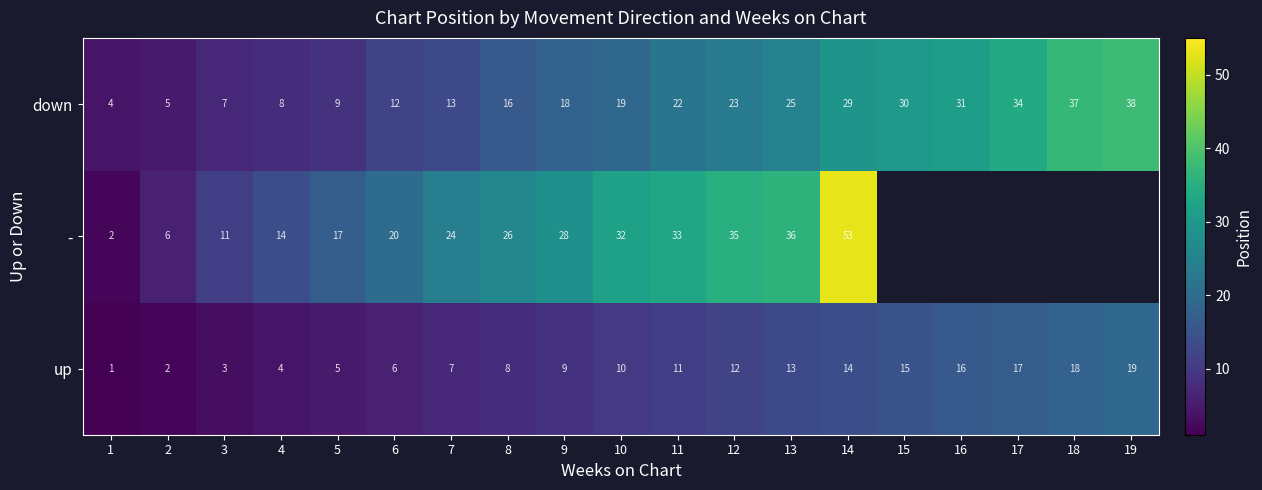

What is the spread (max minus min) of values at 10?

22